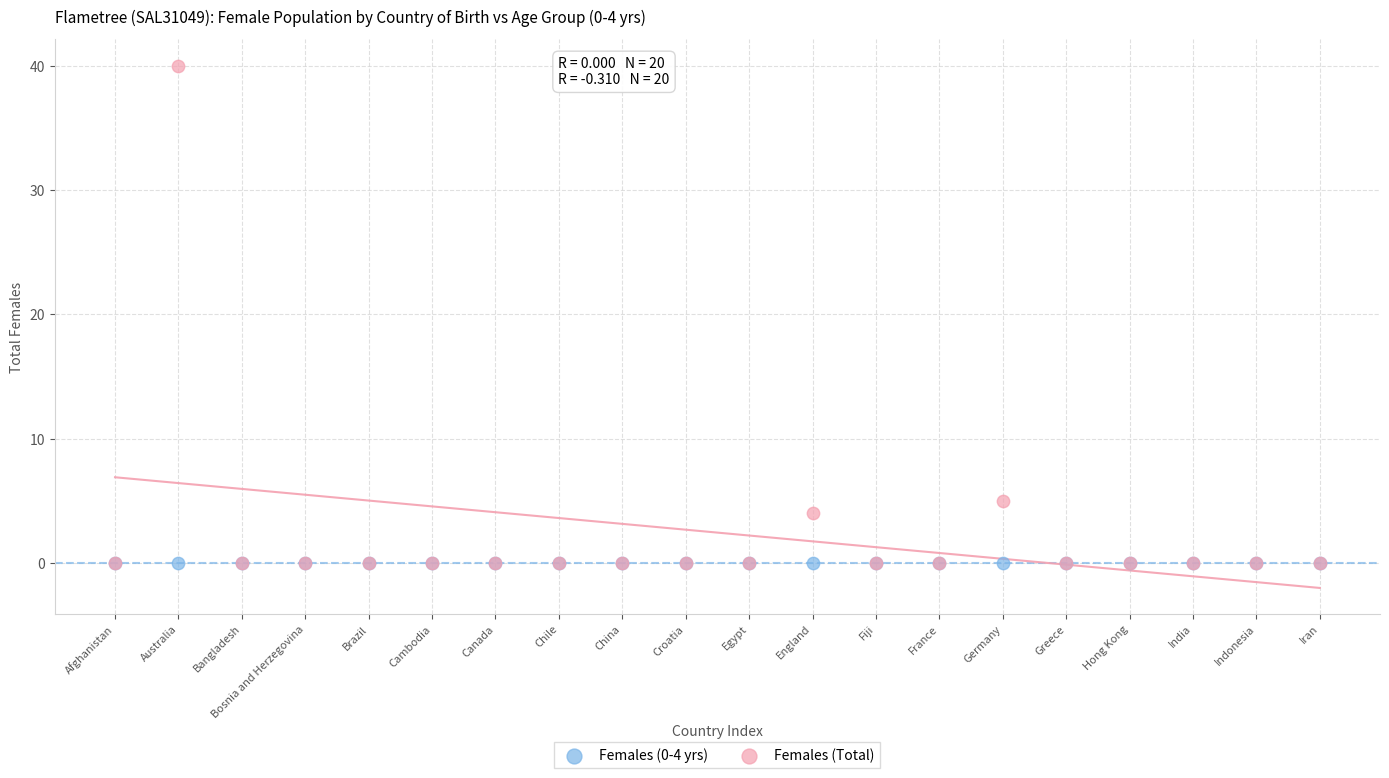

Across all series, what Y value is closest to 20?

5